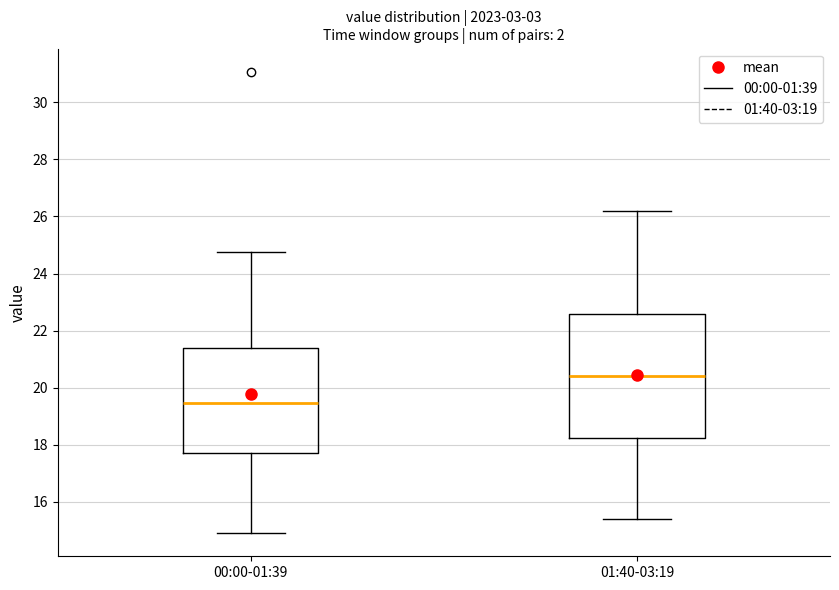

Reading left to right, read every box against the y-axis: the position of its median line, the range the box covers, and the ends of its whiskers. The values are not printed on the chart, so give them approximately, as read against the axis.

00:00-01:39: median 19.4, box 17.8 to 21.4, whiskers 15.0 to 24.8
01:40-03:19: median 20.4, box 18.2 to 22.6, whiskers 15.4 to 26.2